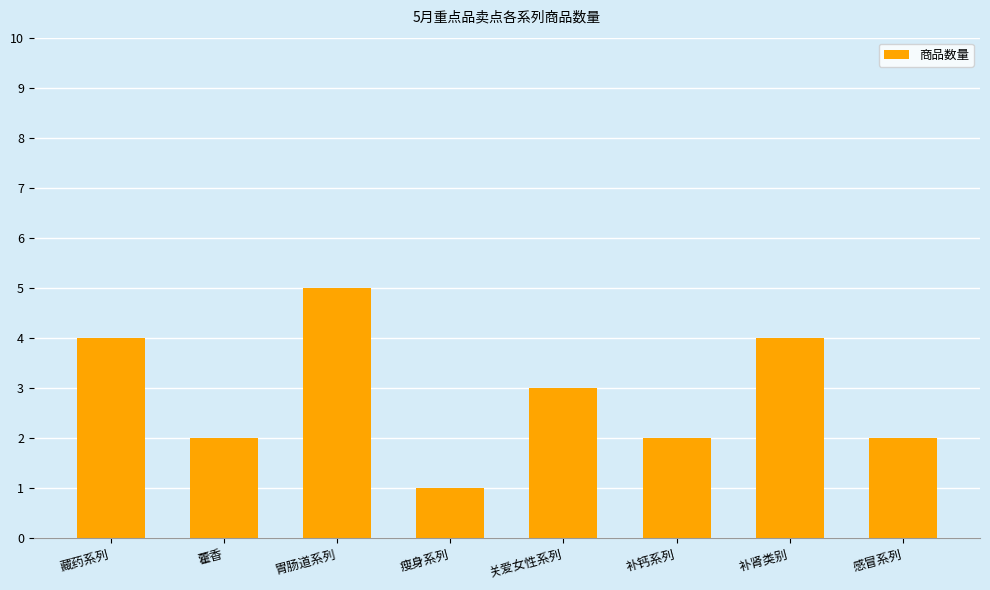

What position from the right is 藏药系列?

8